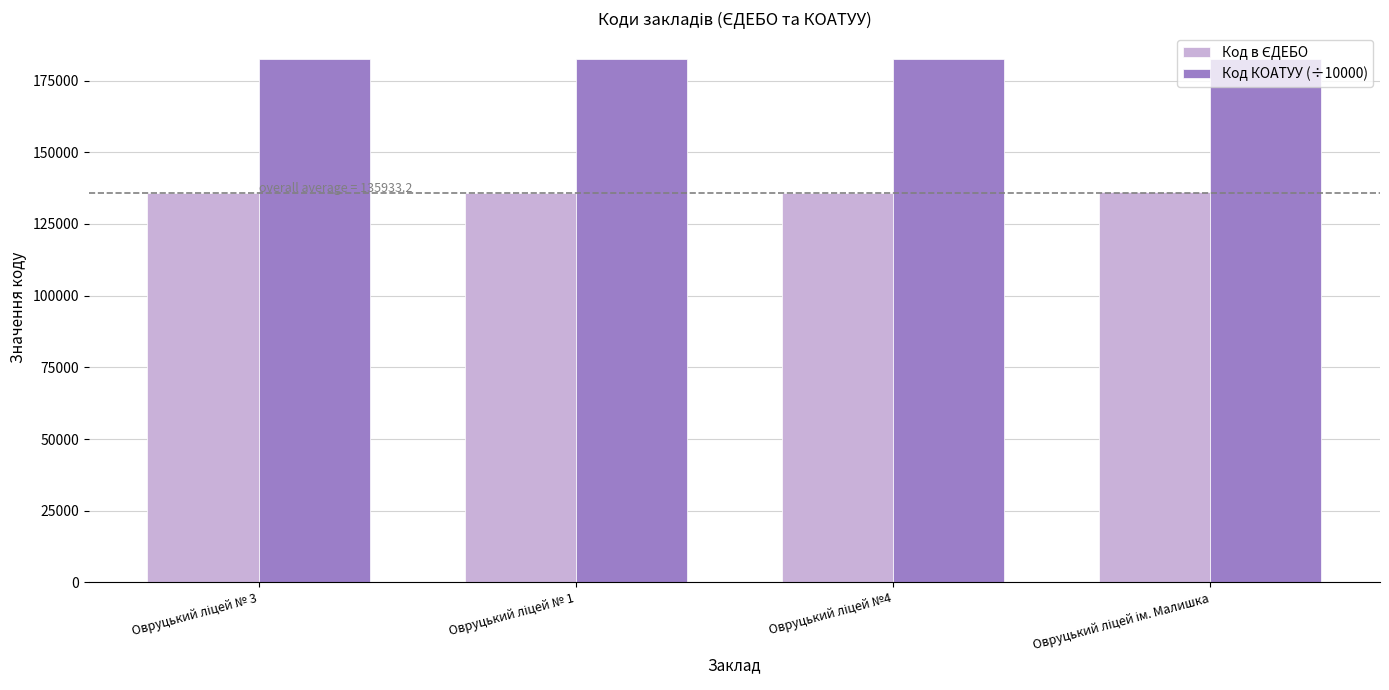

What is the greatest value displayed?

182421.0